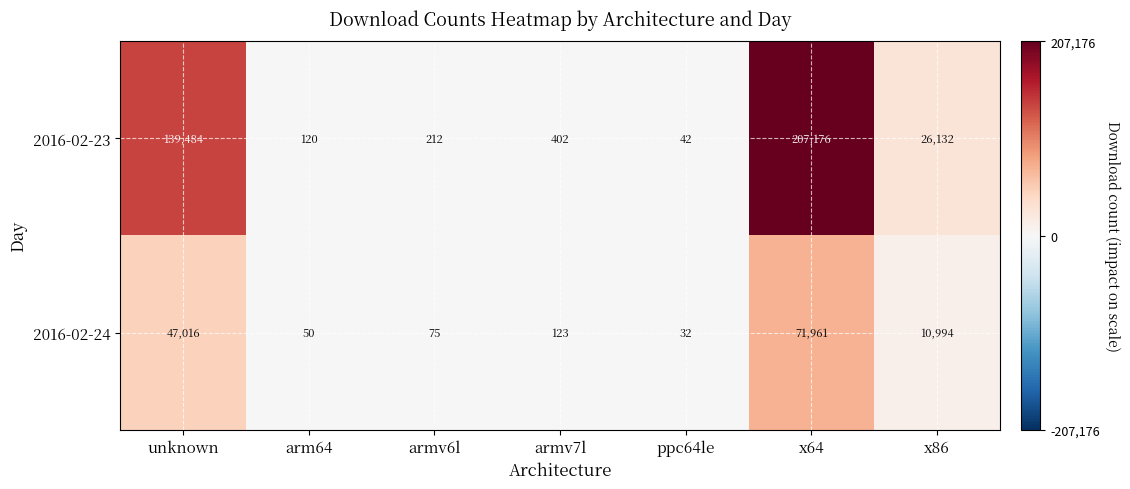

Is it true that 2016-02-24 equals 133 at armv6l?

False